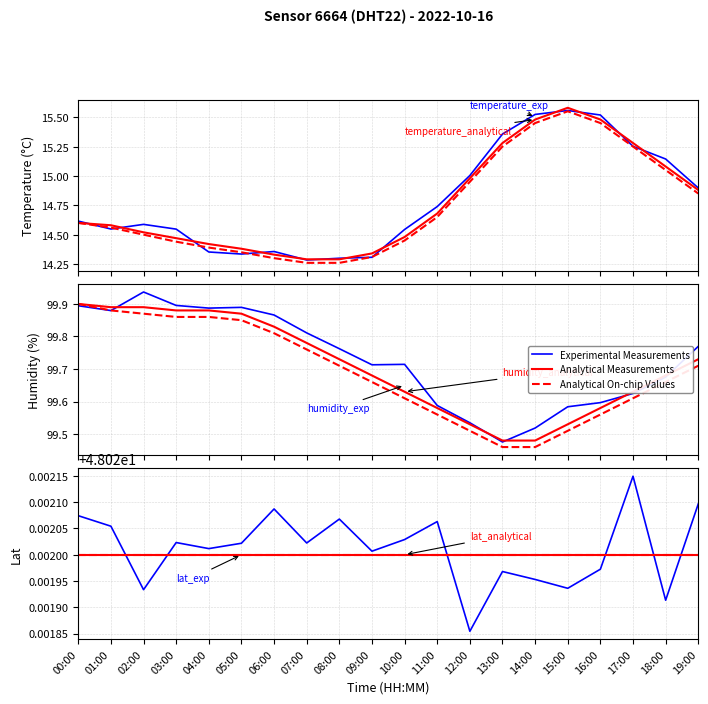

Which has a higher value, 14:00 or 06:00?

06:00